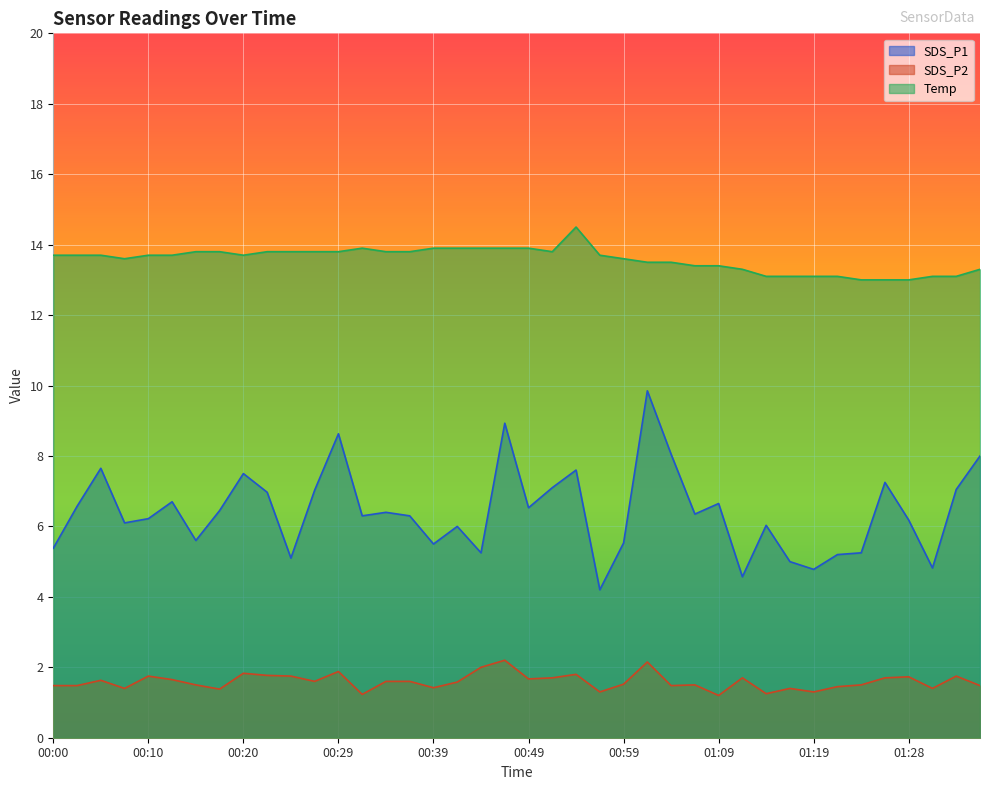

Count the SDS_P2 values in the range 1 to 2.

38